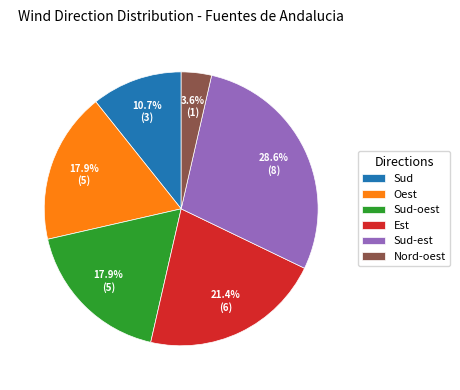

What portion of the pie excludes Sud-oest?

82.1%